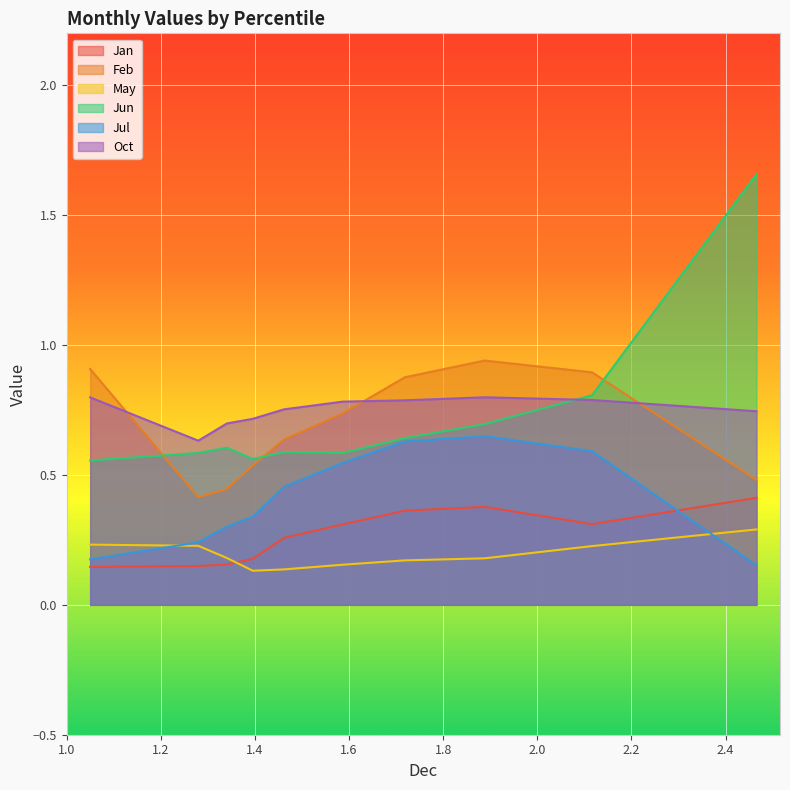

What is the difference between the Jul values at pct75 and pct55?

0.2